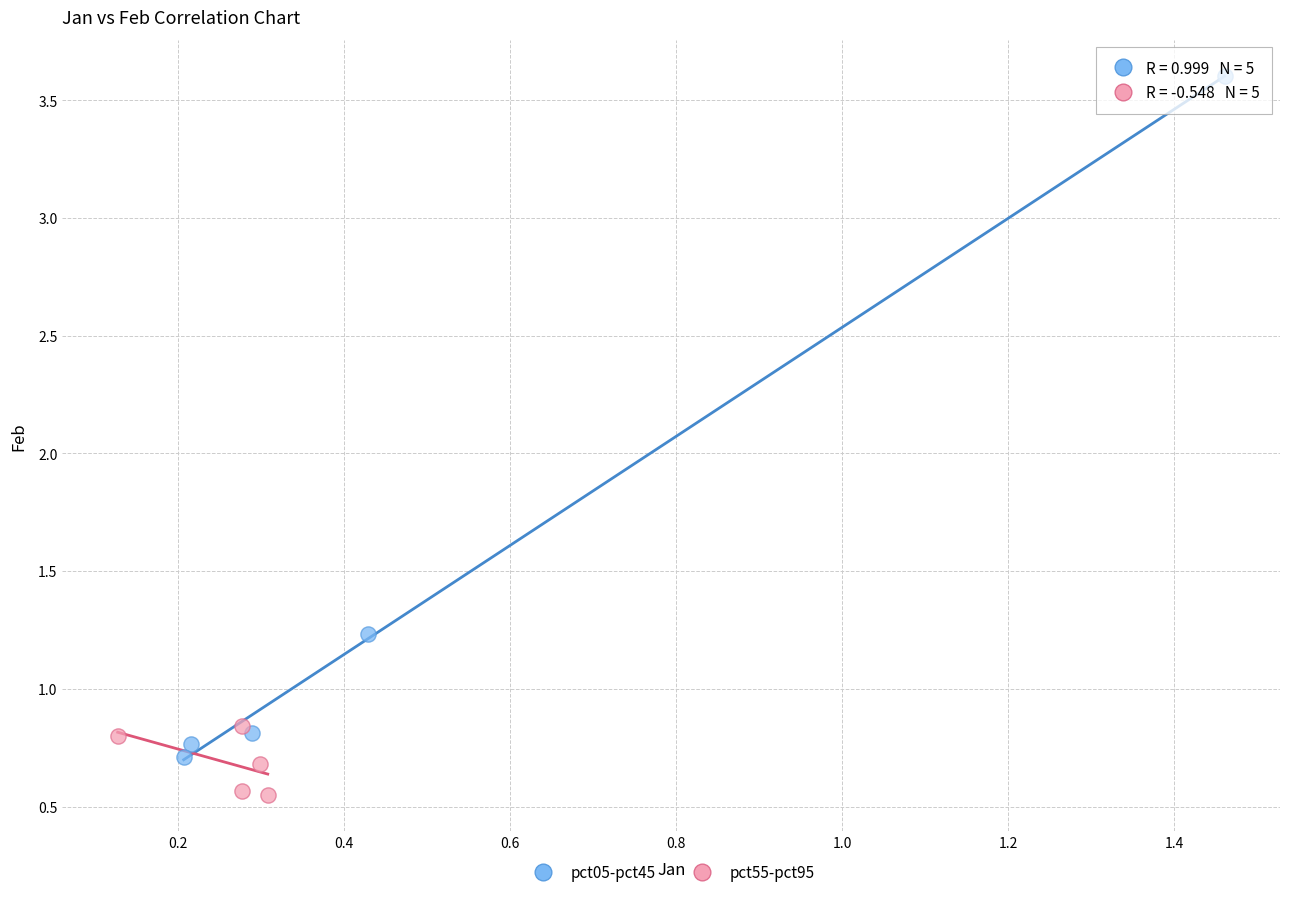

Which series reaches the minimum Y coordinate?

pct55-pct95